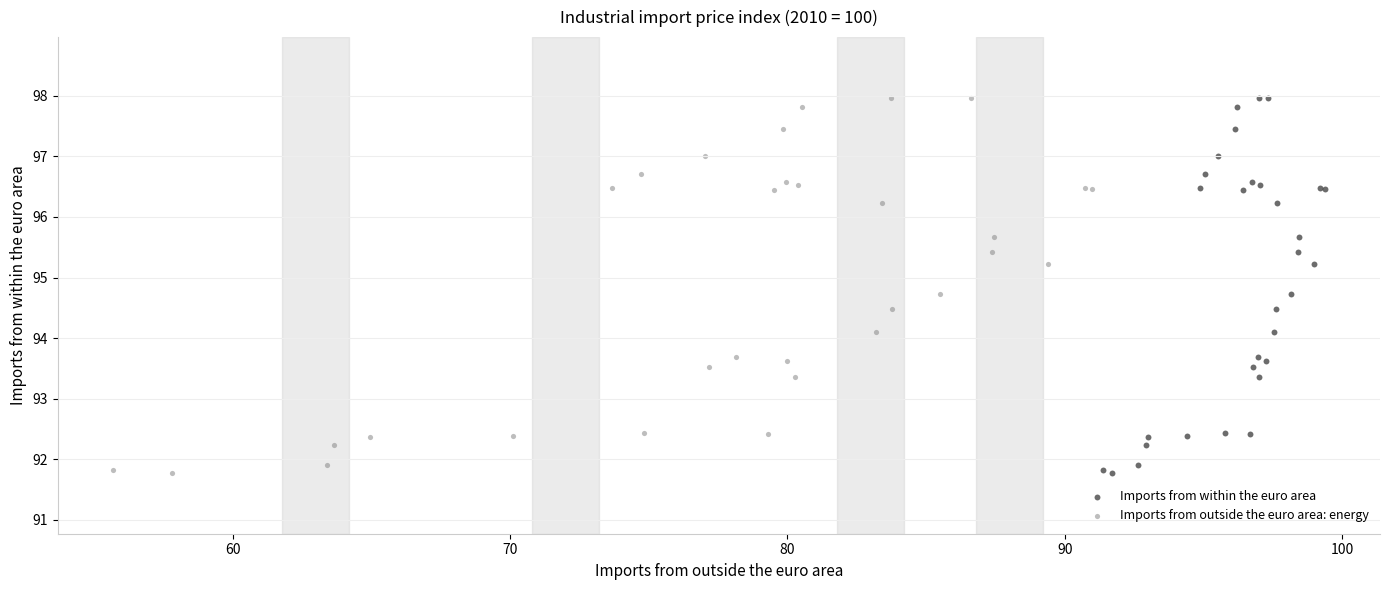

What are all the series names shown in the legend?

Imports from within the euro area, Imports from outside the euro area: energy